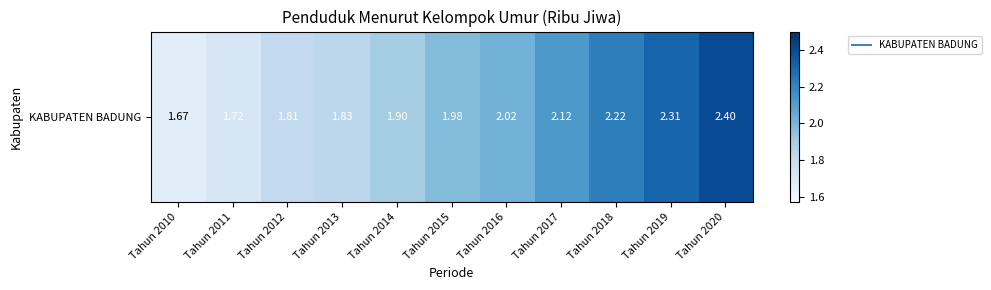

Rank the categories by value from lowest to highest.

Tahun 2010, Tahun 2011, Tahun 2012, Tahun 2013, Tahun 2014, Tahun 2015, Tahun 2016, Tahun 2017, Tahun 2018, Tahun 2019, Tahun 2020